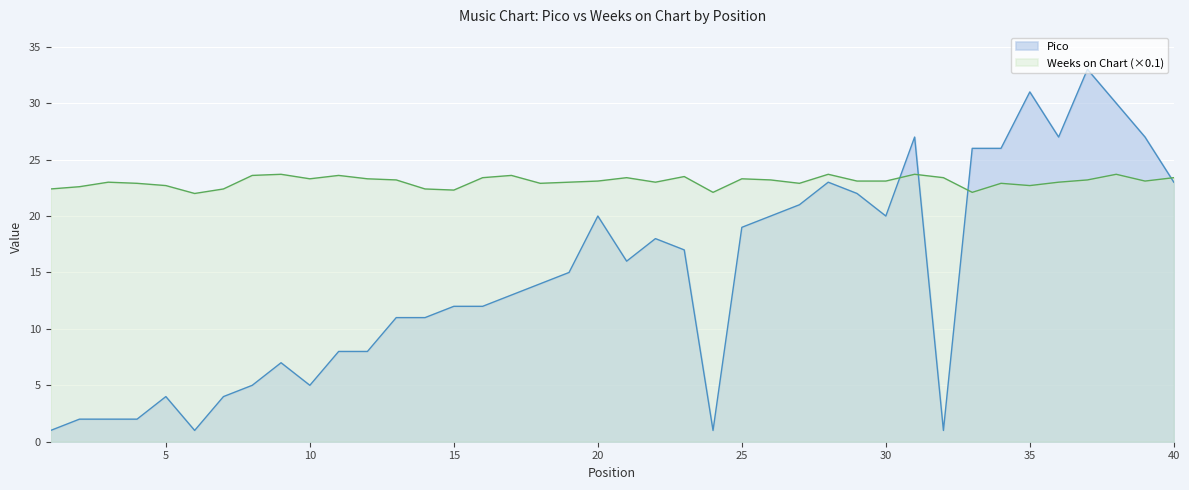

Is it true that Pico equals 4.0 at 7?

True